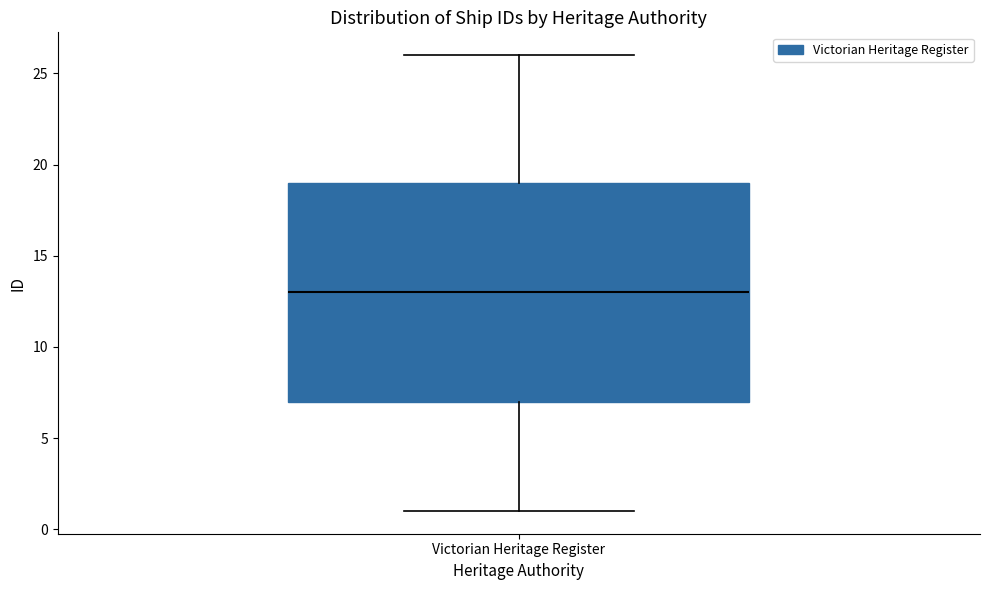

Transcribe this box plot: give where the median line is, the range the box spans, and where the two whiskers end, as read against the y-axis. The values are not printed on the chart, so give them approximately, as read against the axis.

median 13, box 7 to 19, whiskers 1 to 26